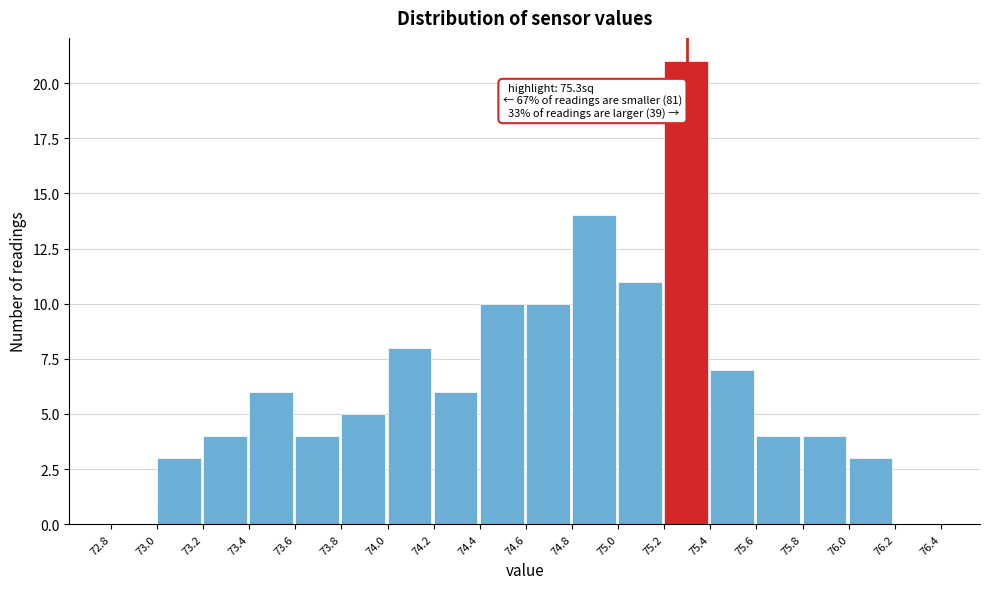

Over which range of the x-axis is the bar tallest?

75.2 to 75.4